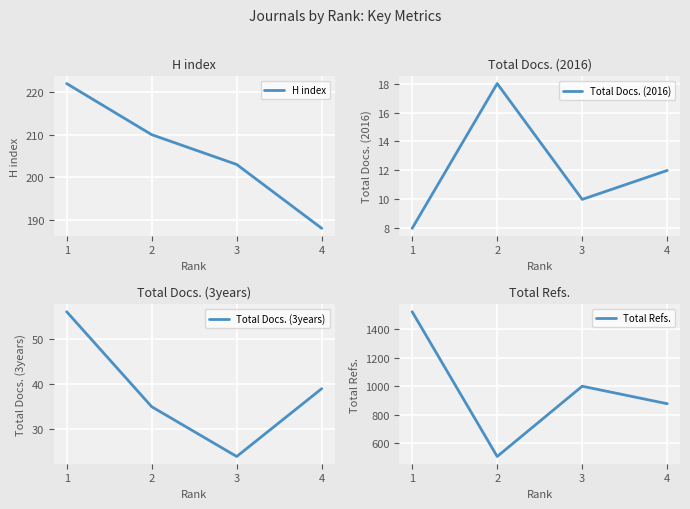

What is the total value across all series at 4?

1117